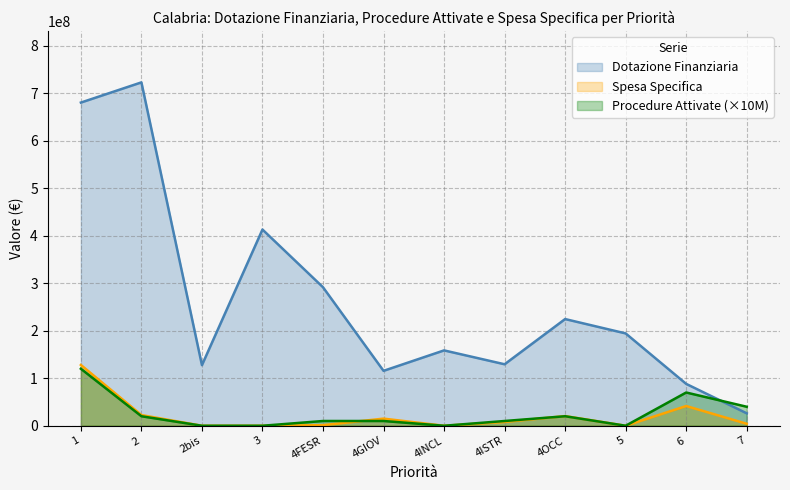

What is the maximum value for Dotazione Finanziaria?

723029900.0